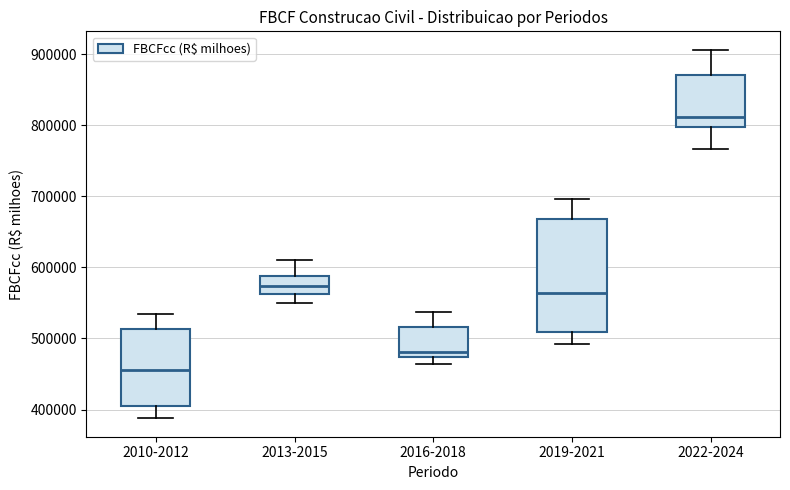

Reading left to right, transcribe this box plot: for each box, give where its median line is, the range the box spans, and where its two whiskers end, as read against the y-axis. The values are not printed on the chart, so give them approximately, as read against the axis.

2010-2012: median 460000, box 400000 to 510000, whiskers 390000 to 530000
2013-2015: median 570000, box 560000 to 590000, whiskers 550000 to 610000
2016-2018: median 480000, box 470000 to 520000, whiskers 460000 to 540000
2019-2021: median 560000, box 510000 to 670000, whiskers 490000 to 700000
2022-2024: median 810000, box 800000 to 870000, whiskers 770000 to 910000